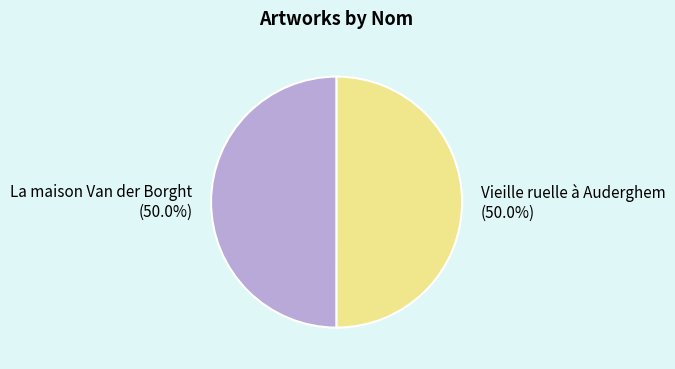

Is it true that La maison Van der Borght is 50% of the pie?

True